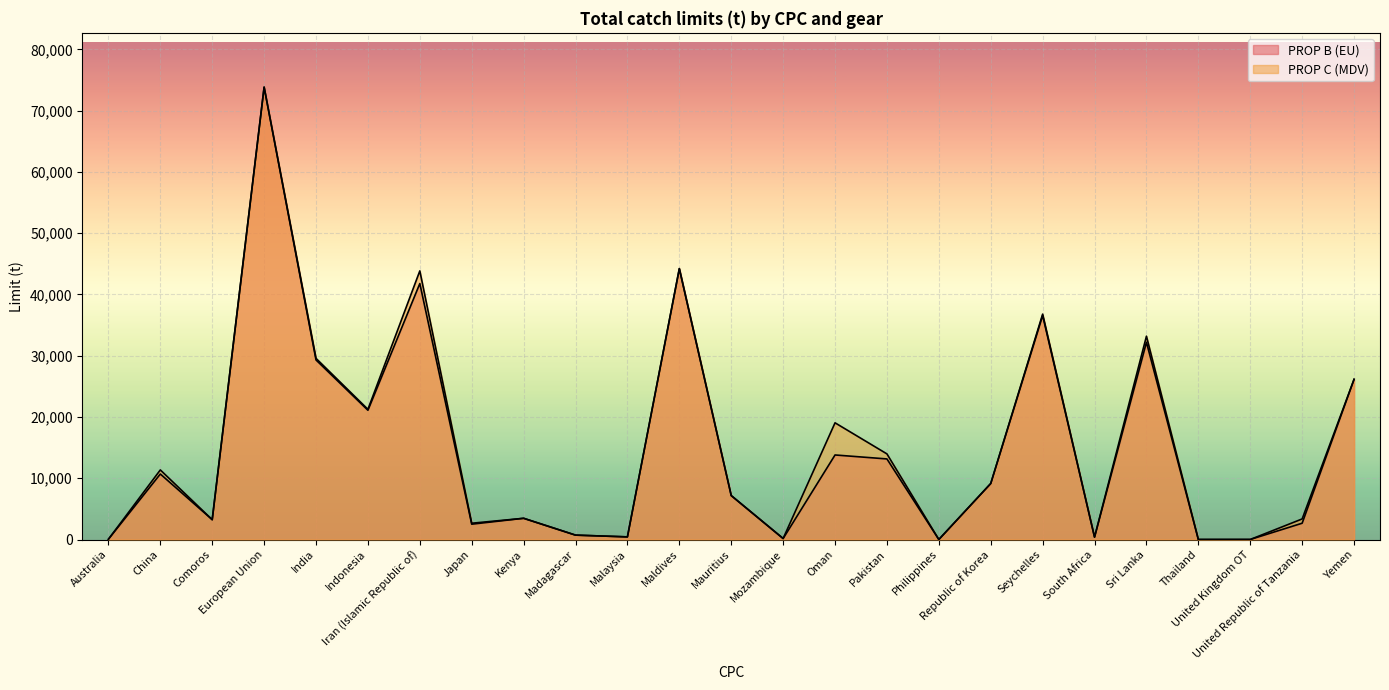

What is the difference between the maximum and minimum values in the PROP B (EU) series?

73847